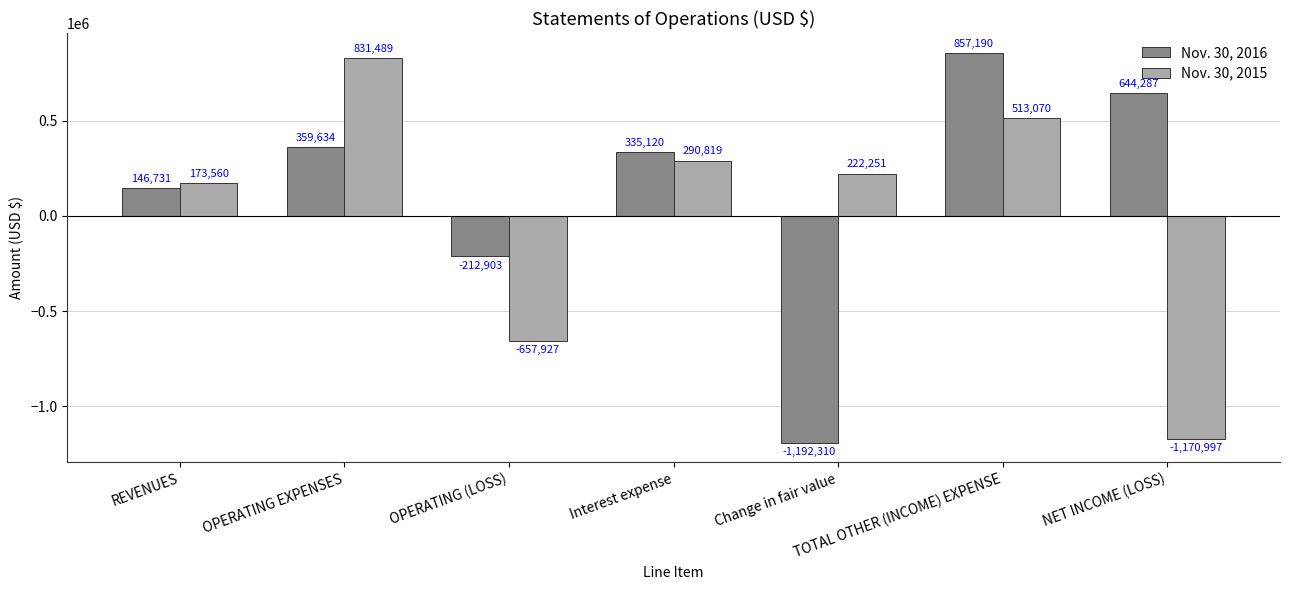

What is the difference between the Nov. 30, 2015 values at TOTAL OTHER (INCOME) EXPENSE and NET INCOME (LOSS)?

1684067